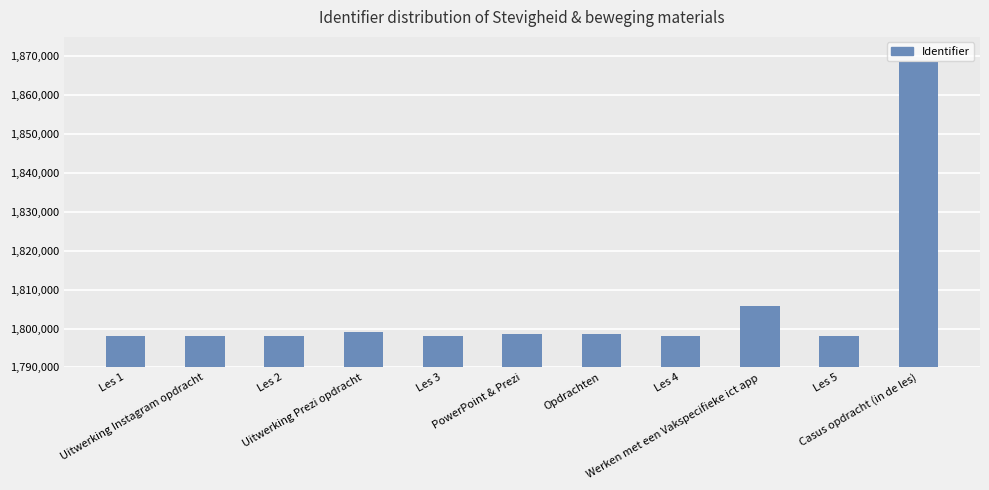

What is the minimum value shown in the chart?

1798168